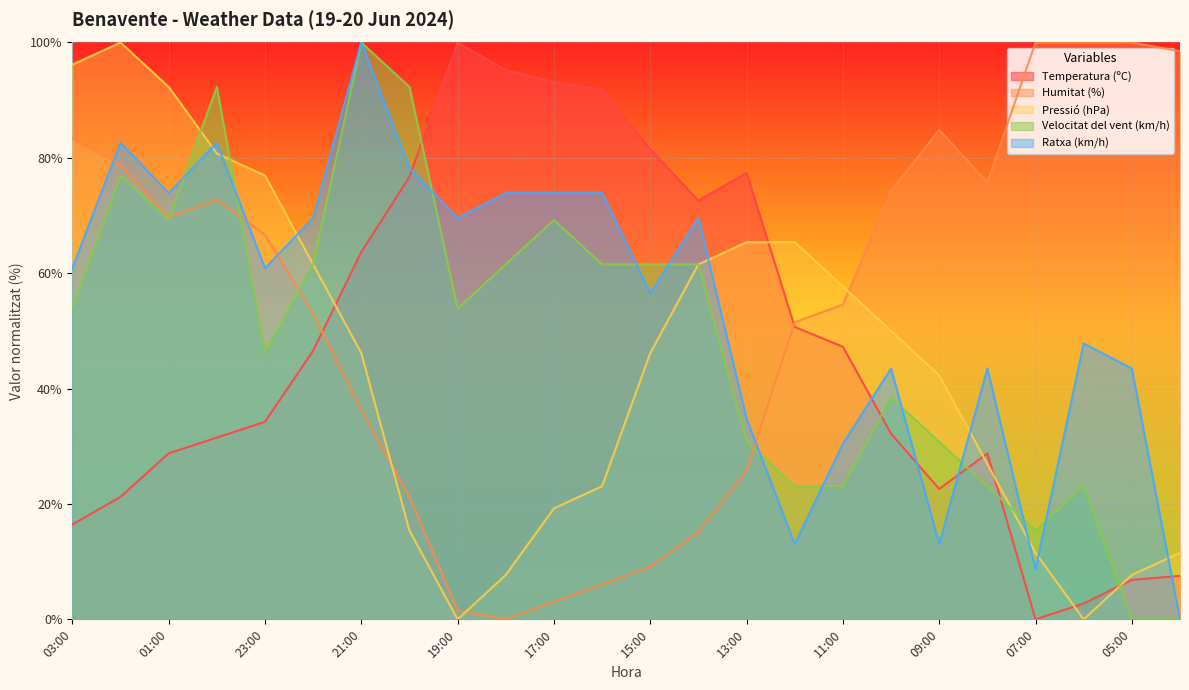

How many positive values does the Velocitat del vent (km/h) series have?

22